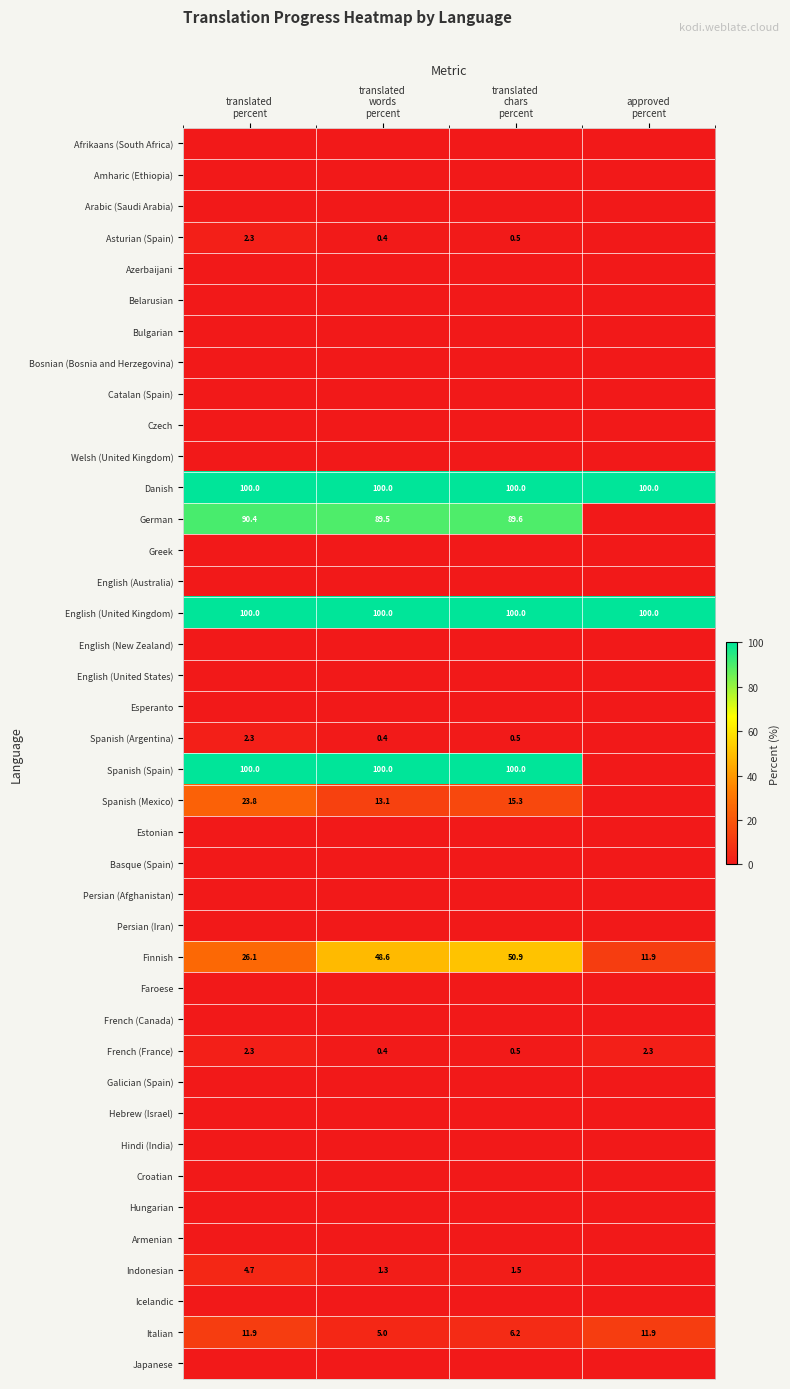

Which series has the largest range (max minus min)?

Spanish (Spain)